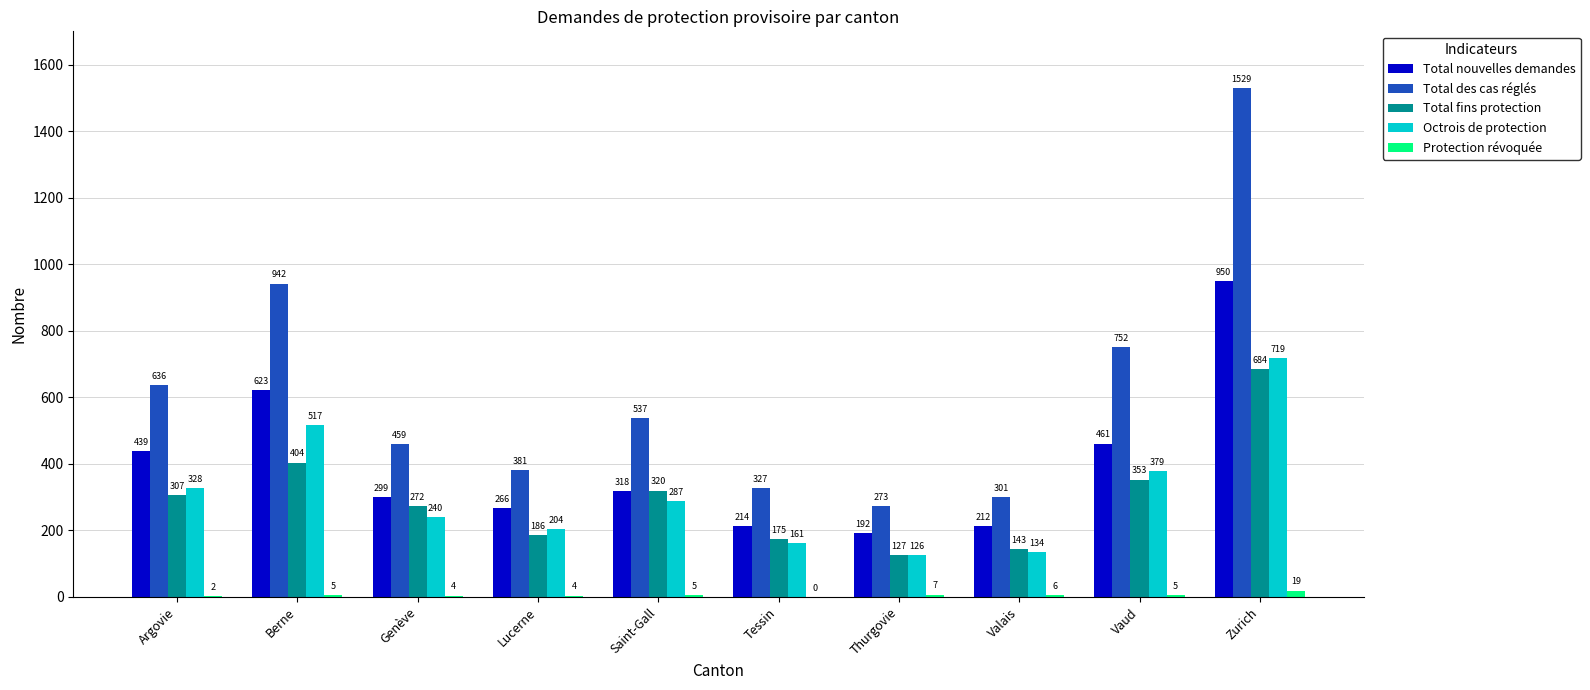

Are the bars horizontal?

No